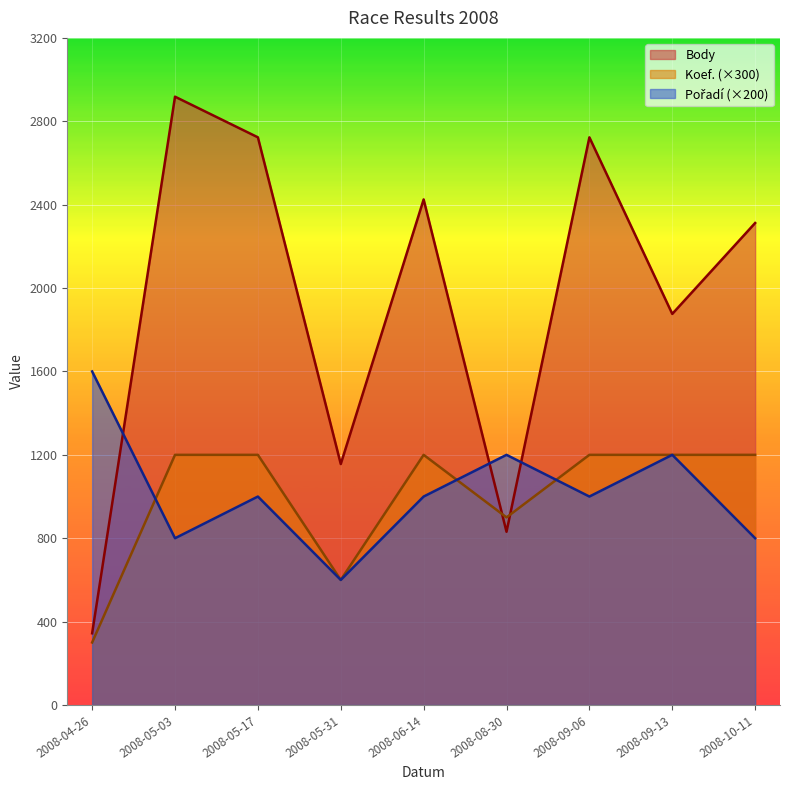

Reading left to right, extract all data points from this chart.

Body: 344	2918	2723	1156	2425	831	2723	1876	2312
Koef.: 300	1200	1200	600	1200	900	1200	1200	1200
Pořadí: 1600	800	1000	600	1000	1200	1000	1200	800